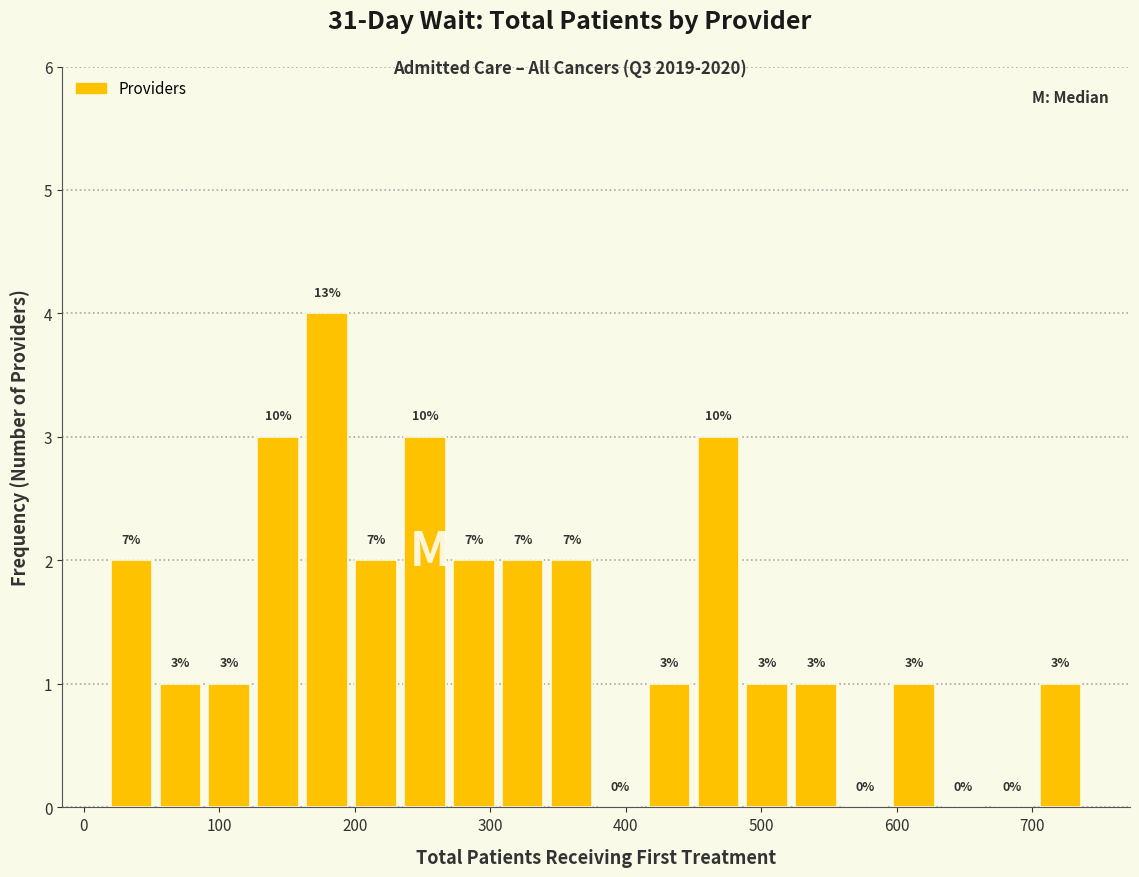

Read against the x-axis, roughly where is the centre of the tallest bar?

180